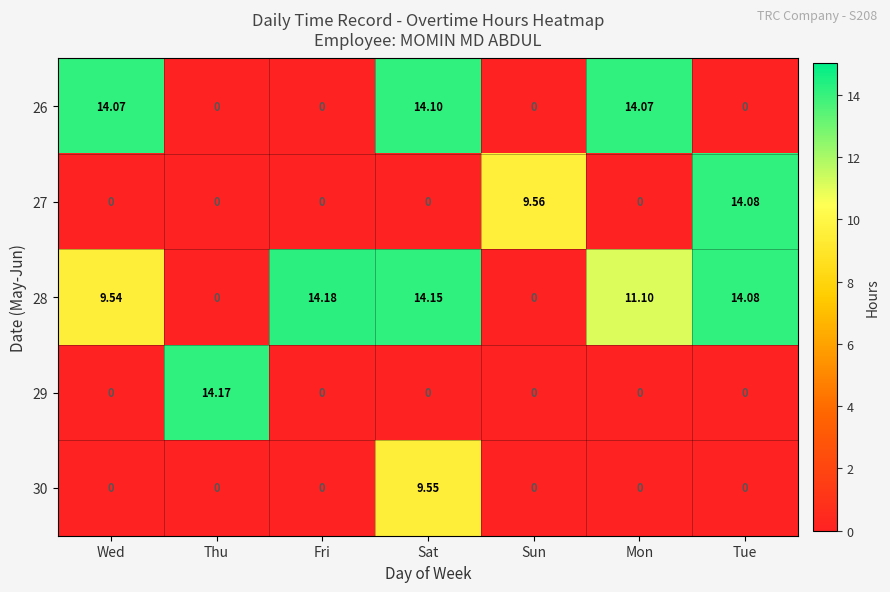

Which category has the highest value in the 28 series?

Fri